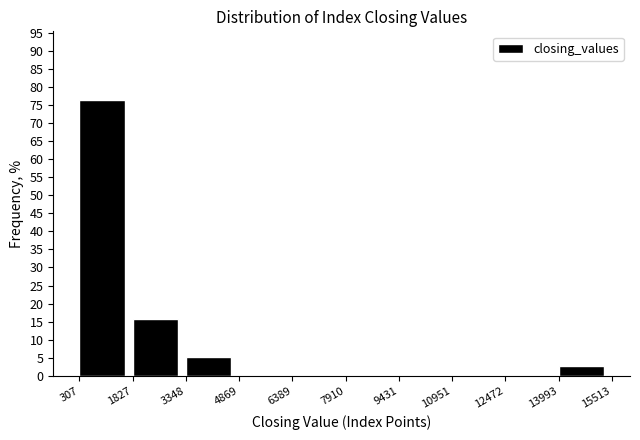

Reading left to right, list every bar in this chart as the range it spans on the x-axis followed by its height. The values are not printed on the chart, so give them approximately, as read against the axis.

307 to 1827: 76.5
1827 to 3348: 16.0
3348 to 4869: 5.5
4869 to 6389: 0
6389 to 7910: 0
7910 to 9431: 0
9431 to 10951: 0
10951 to 12472: 0
12472 to 13993: 0
13993 to 15513: 2.5